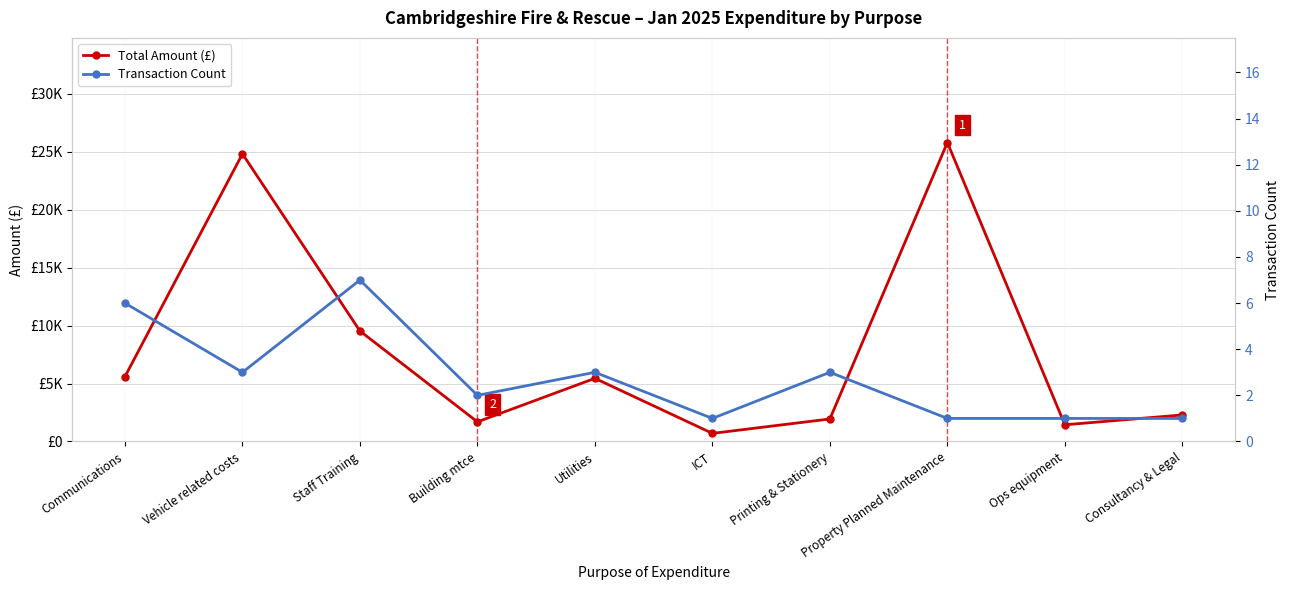

How many Transaction Count values are between 1 and 3?

8